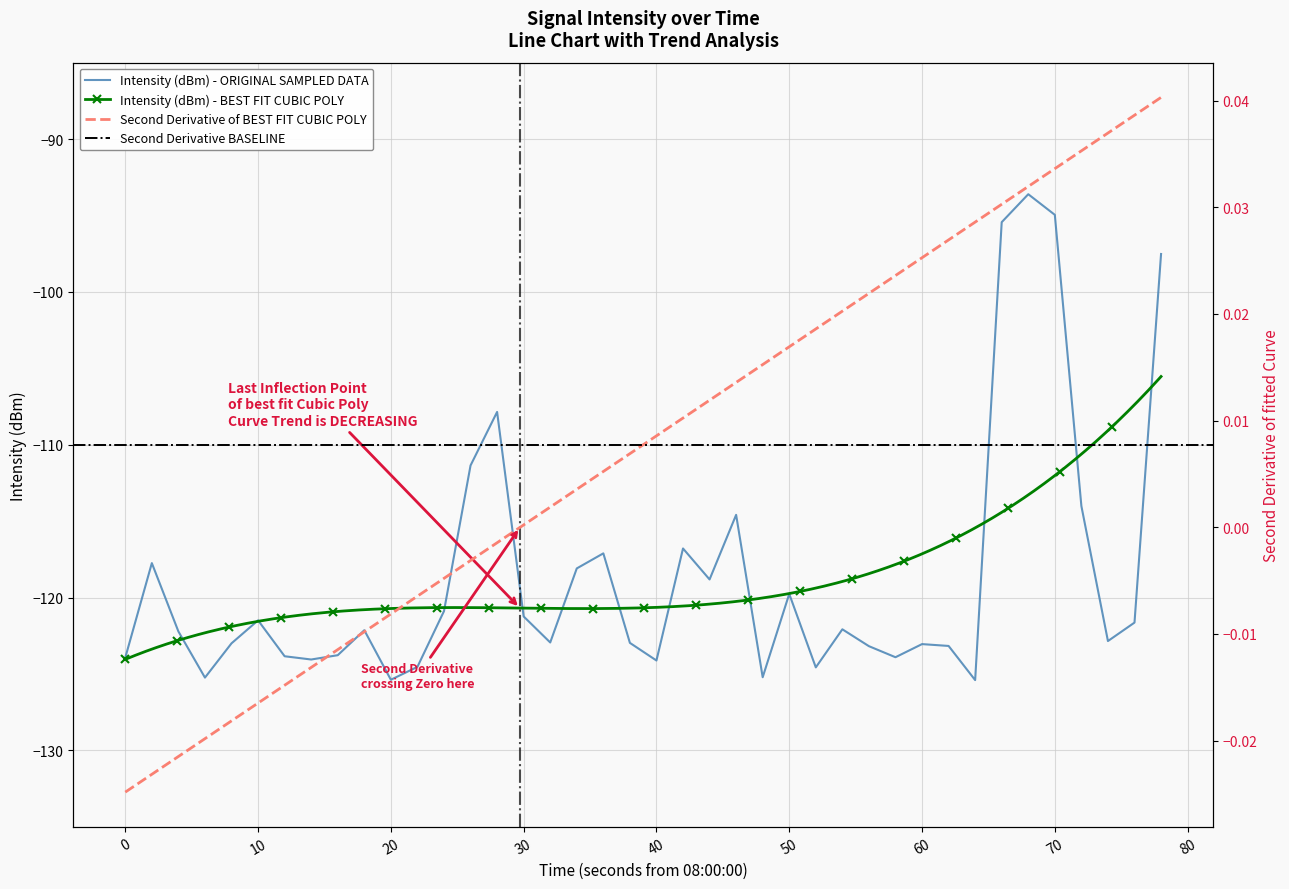

What is the lowest value of the Intensity (dBm) - ORIGINAL SAMPLED DATA series?

-125.4